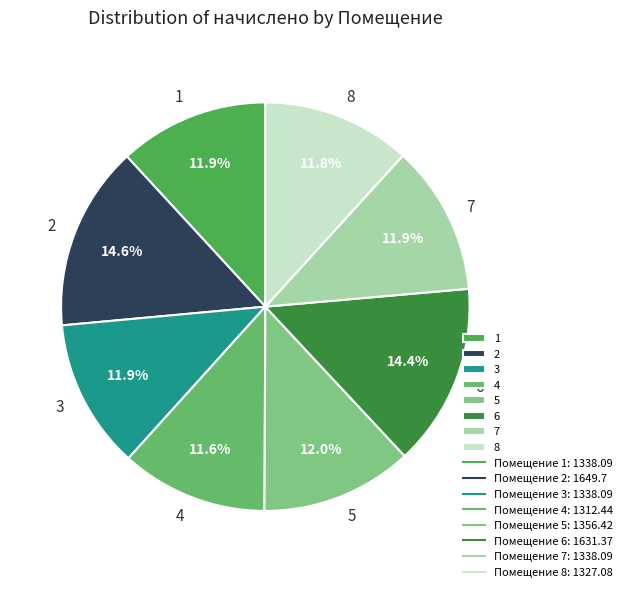

What is the ratio of the value at 4 to the value at 6?

0.8